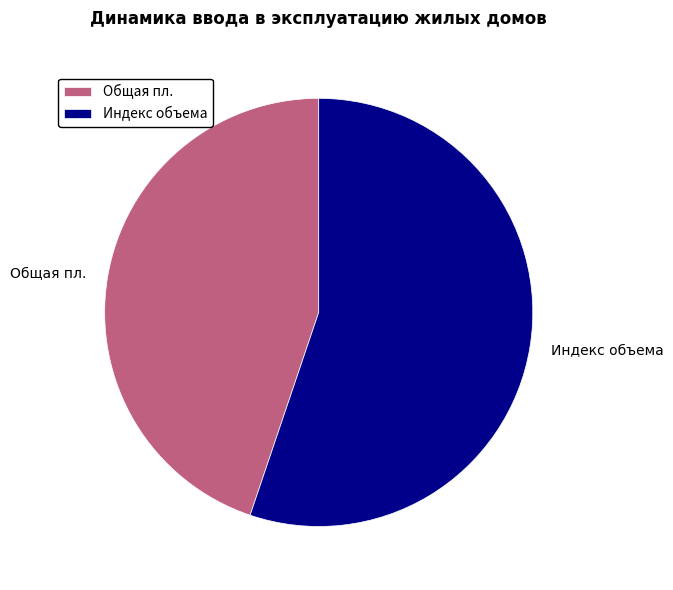

True or false: Общая пл. accounts for 45% of the total.

True